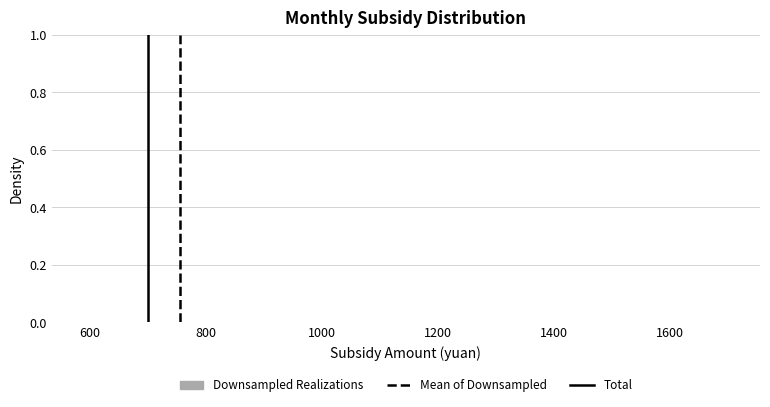

Reading left to right, transcribe this chart: for each bar, give the range it covers on the x-axis and its height. Neither the bar edges nor the heights are printed on the chart, so give them approximately, as read against the axes.

600 to 720: under 0.02
720 to 860: under 0.02
860 to 1000: 0
1000 to 1140: 0
1140 to 1280: 0
1280 to 1420: 0
1420 to 1560: 0
1560 to 1700: under 0.02